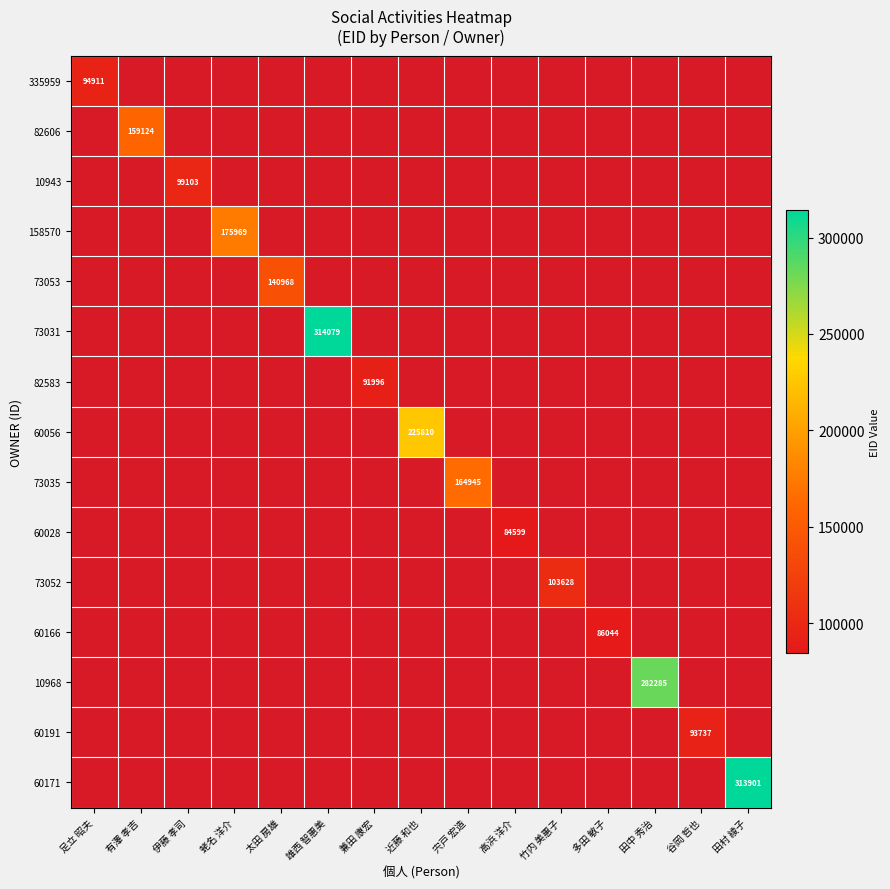

At how many categories does at least one series exceed 213972?

4